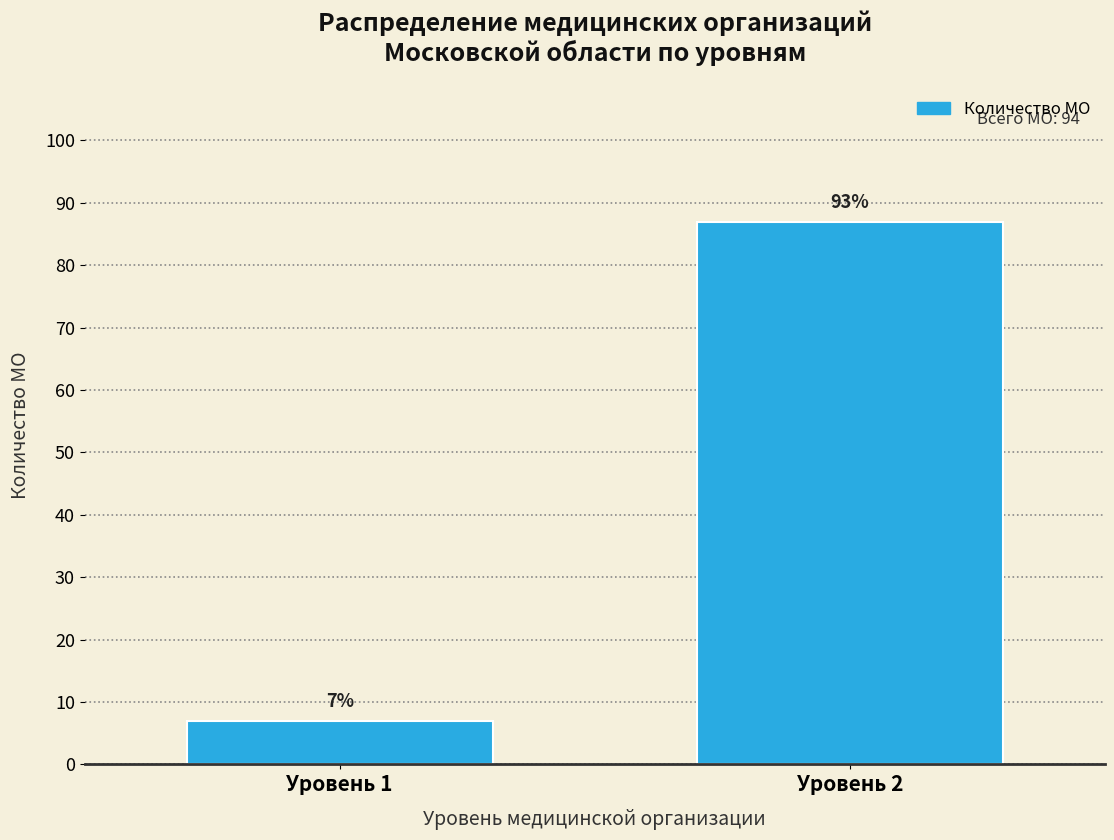

Reading left to right, transcribe all the data shown in this chart.

Уровень 1=7	Уровень 2=87